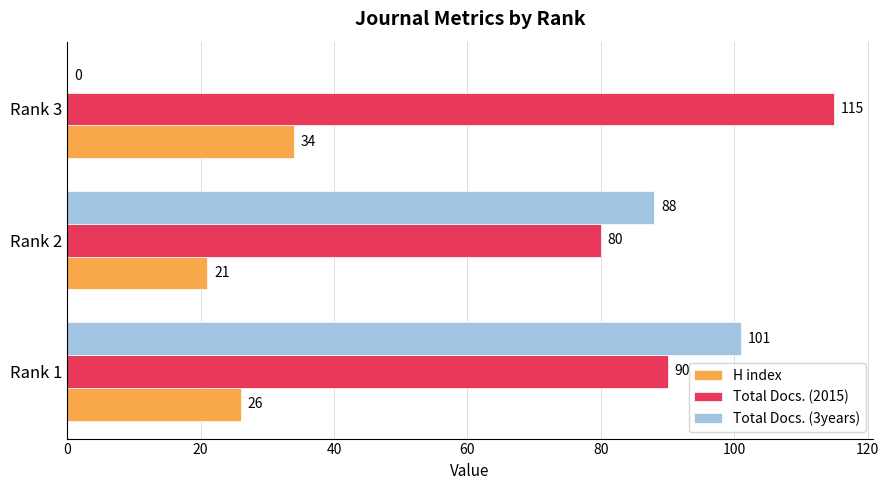

How many data points does each series have?

3